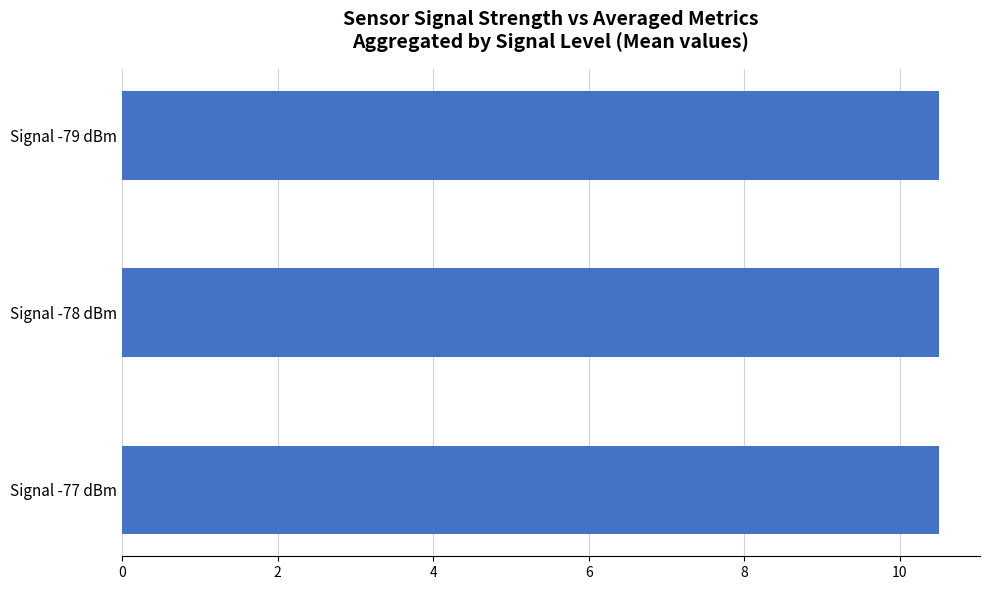

What is the average value?

10.5